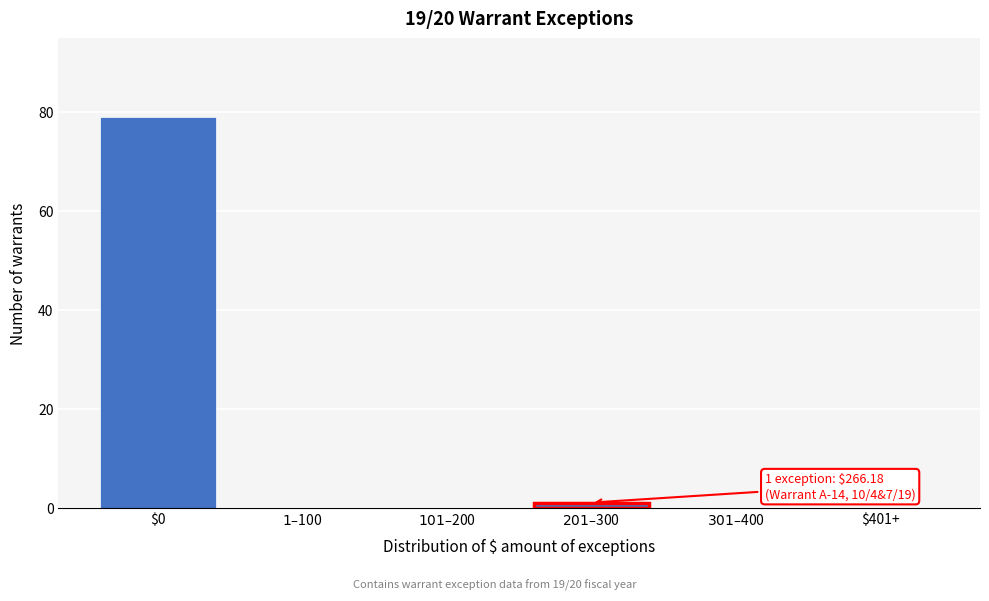

True or false: the data shows 125 at $0.

False